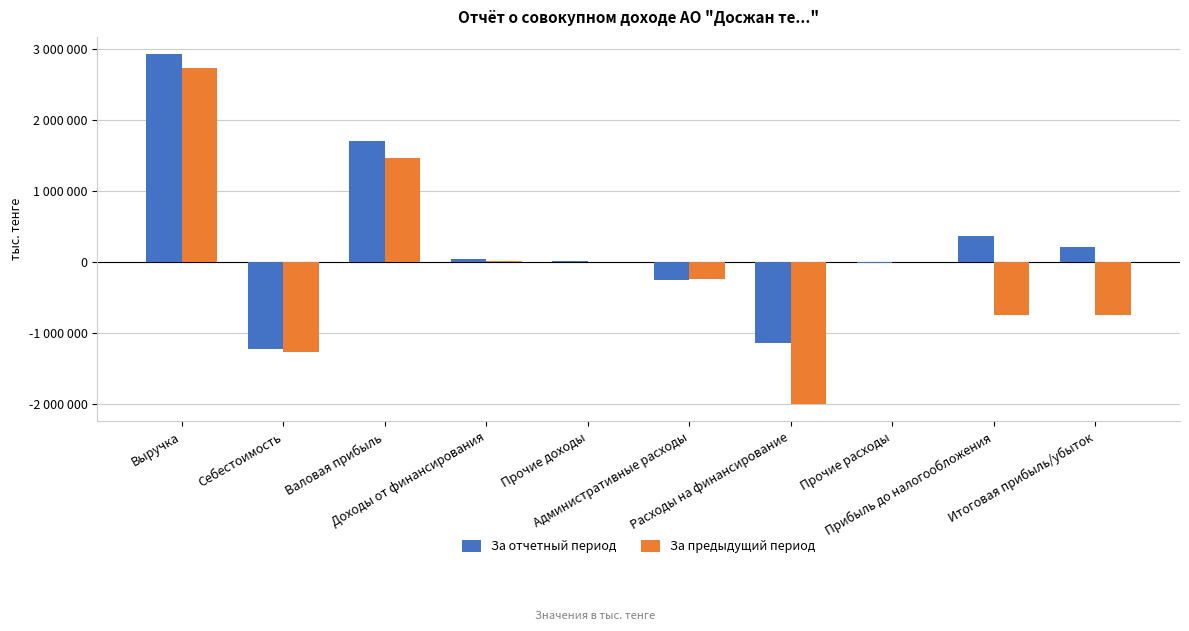

At which category is the sum across all series the highest?

Выручка